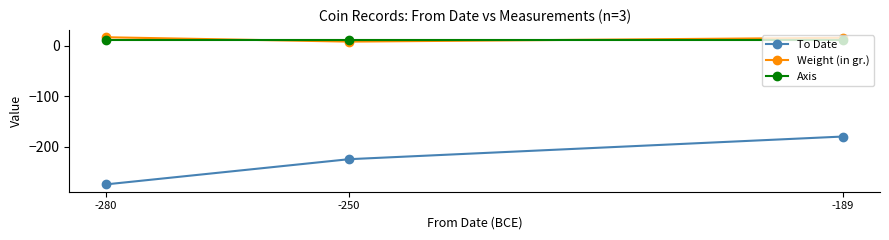

Rank the series by their maximum value, from lowest to highest.

To Date, Axis, Weight (in gr.)